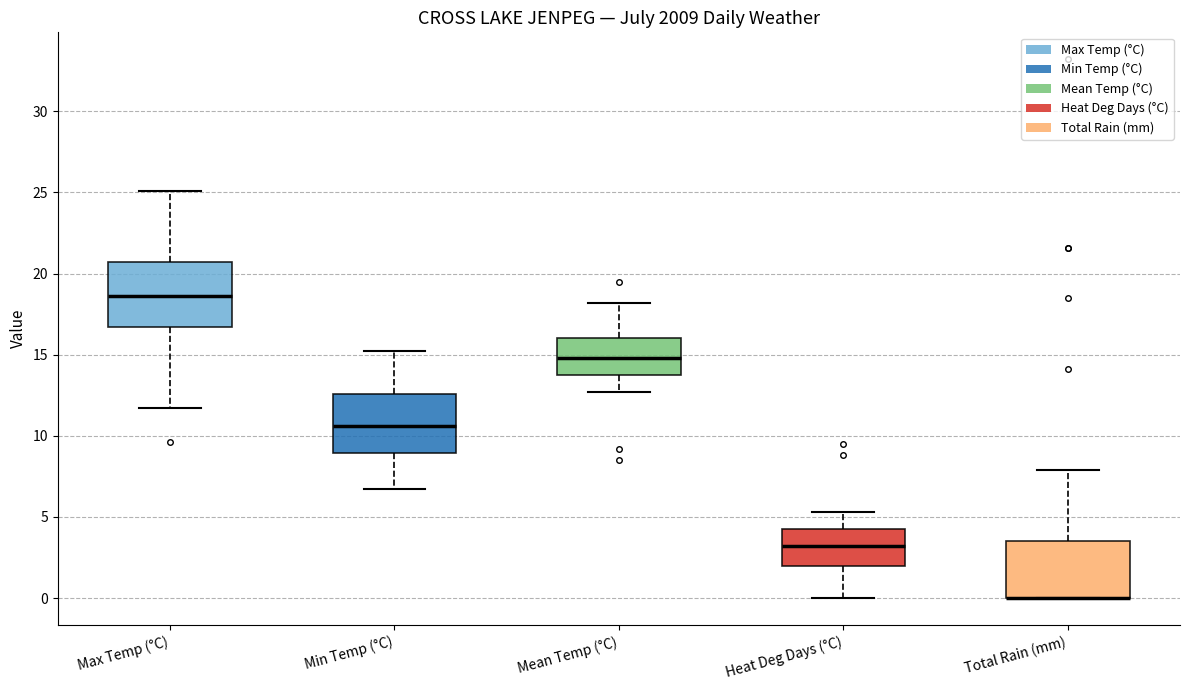

Where is the upper edge of the box for Heat Deg Days (°C) on the y-axis? The values are not printed on the chart, so give them approximately, as read against the axis.

4.5